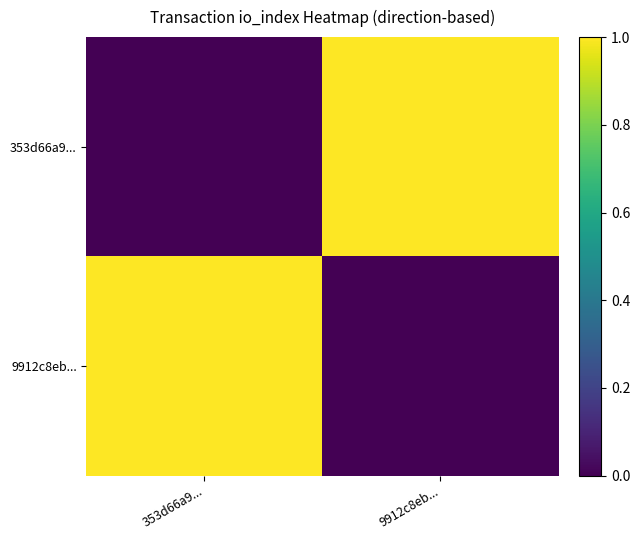

Rank the series at 9912c8eb... from highest to lowest value.

353d66a9..., 9912c8eb...